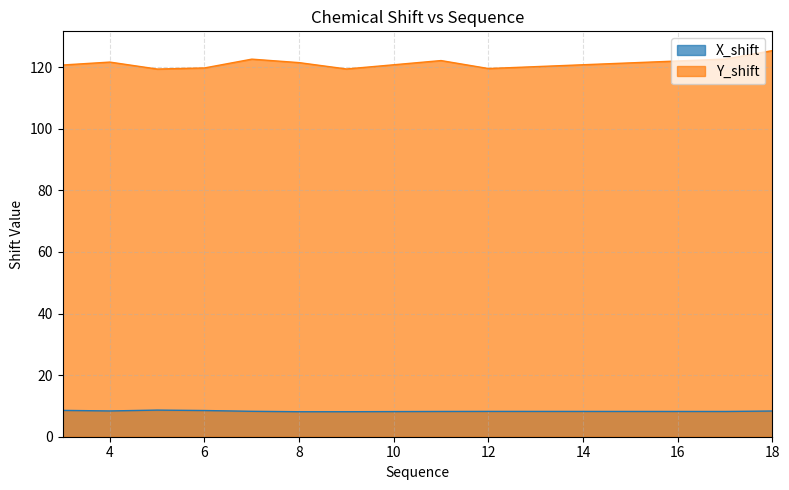

How many interior local valleys does the X_shift series have?

3